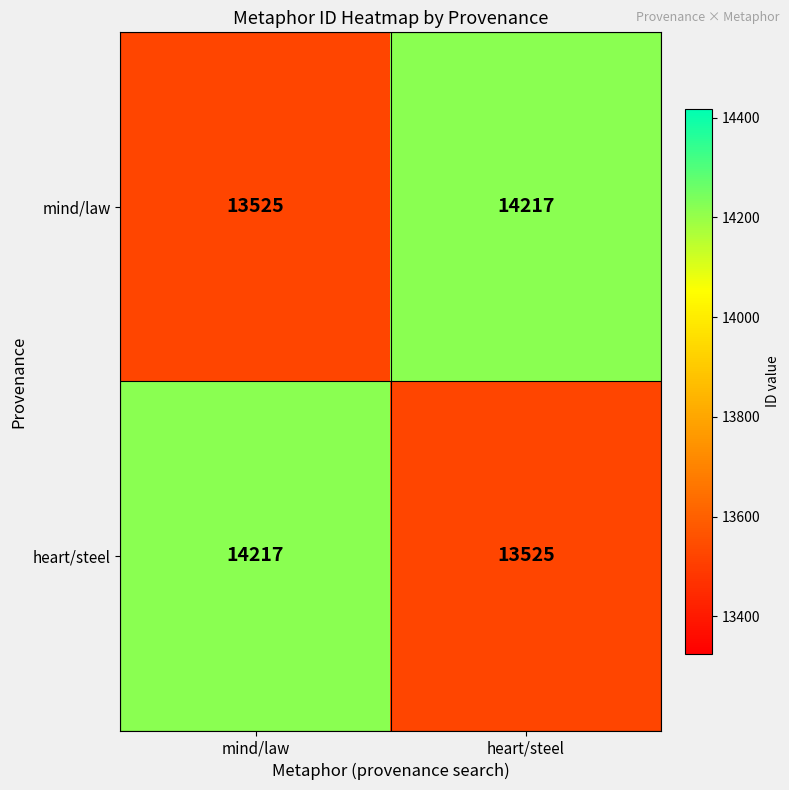

What is the difference between the highest and lowest values at heart/steel?

692